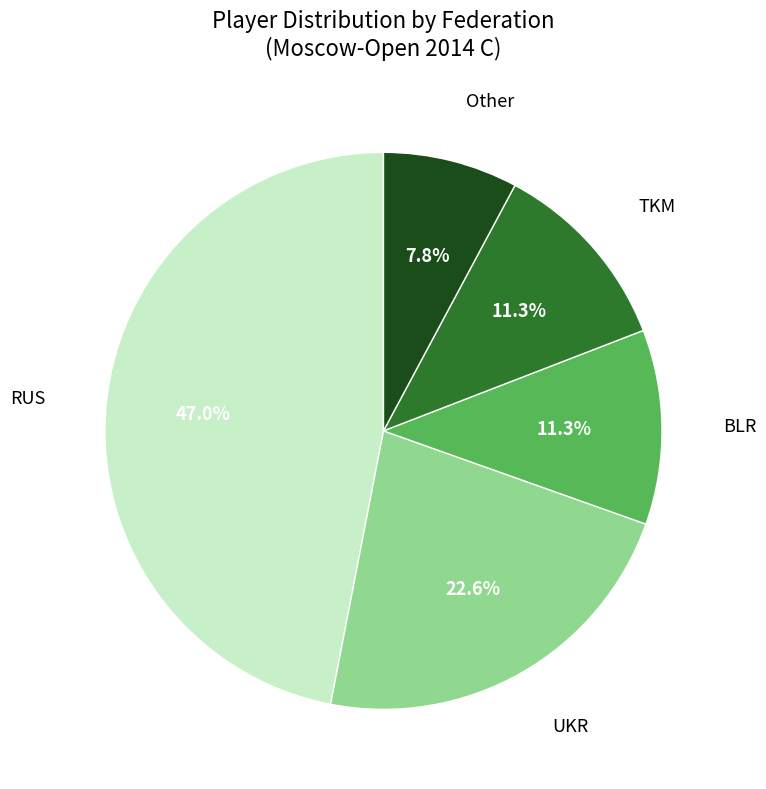

Is there a majority slice in this chart?

No